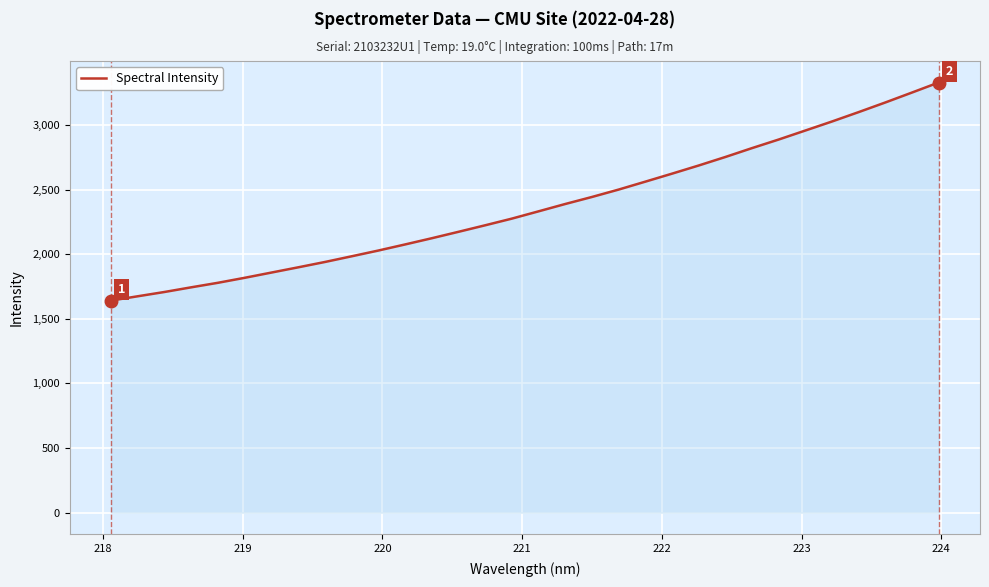

What is the greatest value displayed?

3328.9